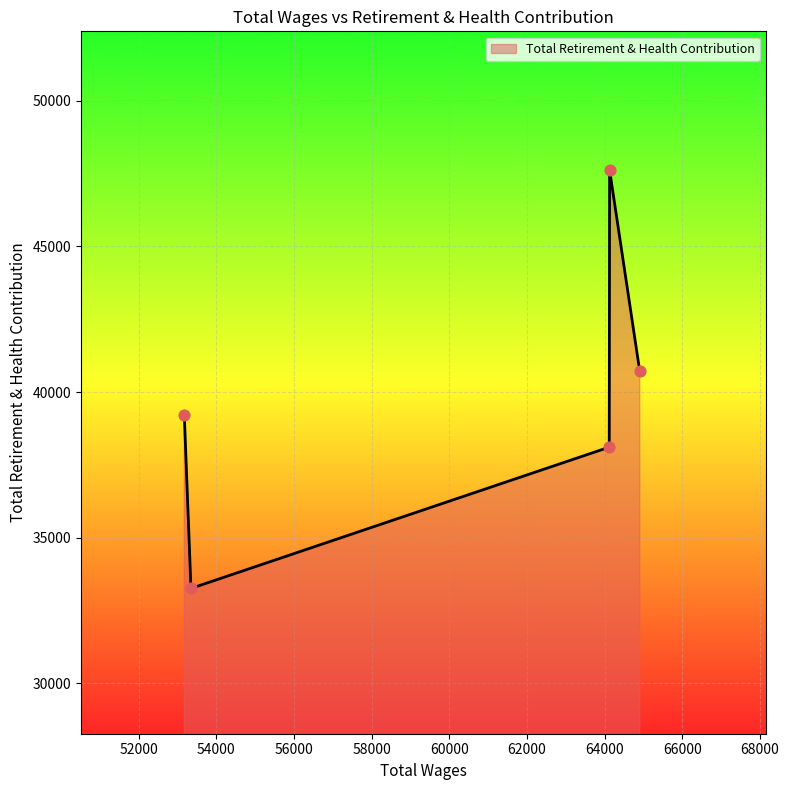

What is the difference between the maximum and second lowest values?

9513